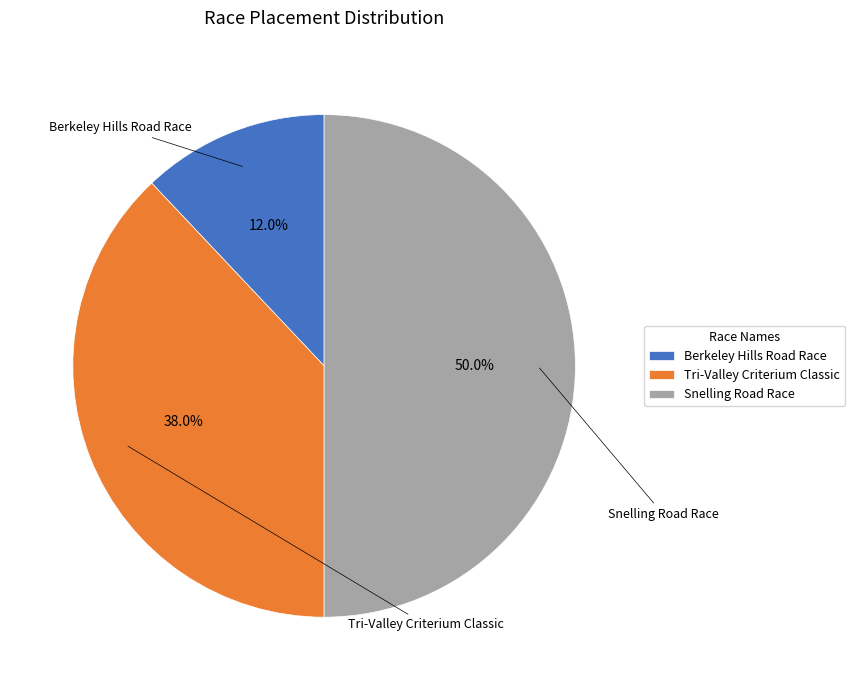

What is the ratio of the value at Tri-Valley Criterium Classic to the value at Berkeley Hills Road Race?

3.2